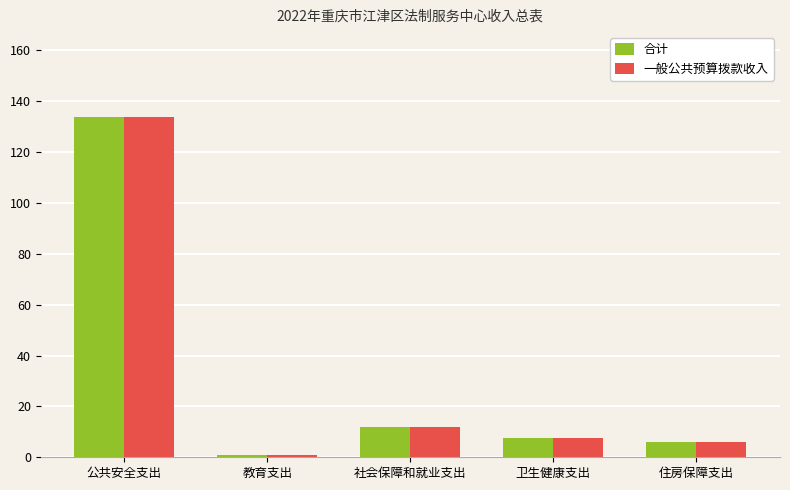

How many distinct data groups are displayed?

2